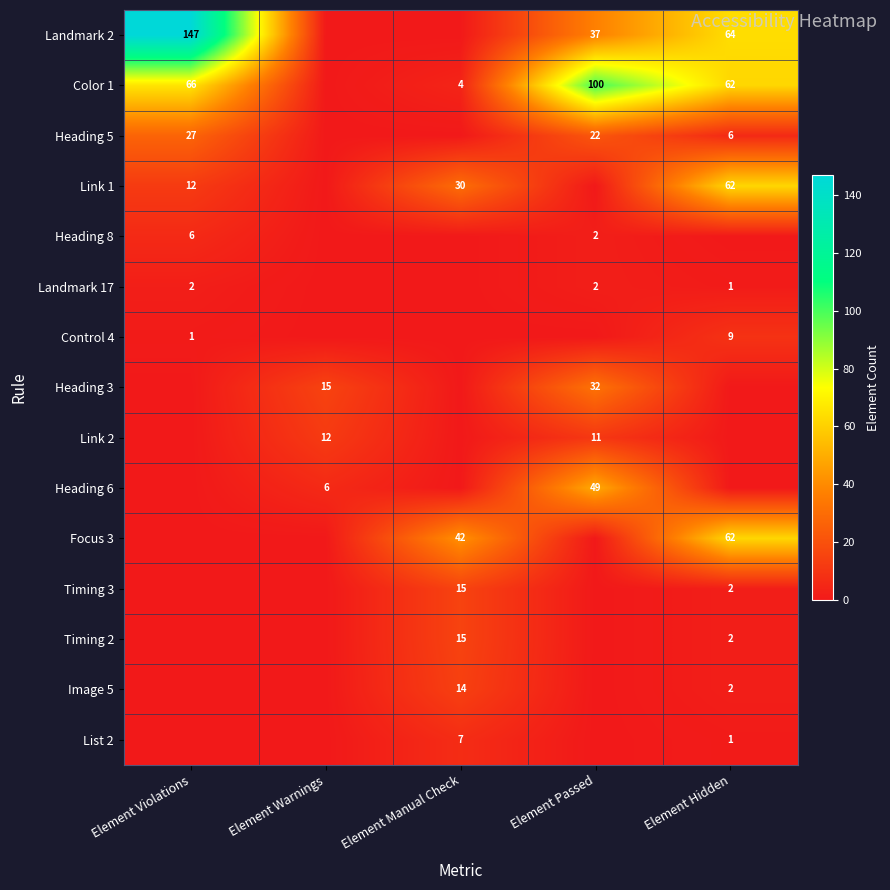

What is the sum of the Color 1 values at Element Violations and Element Manual Check?

70